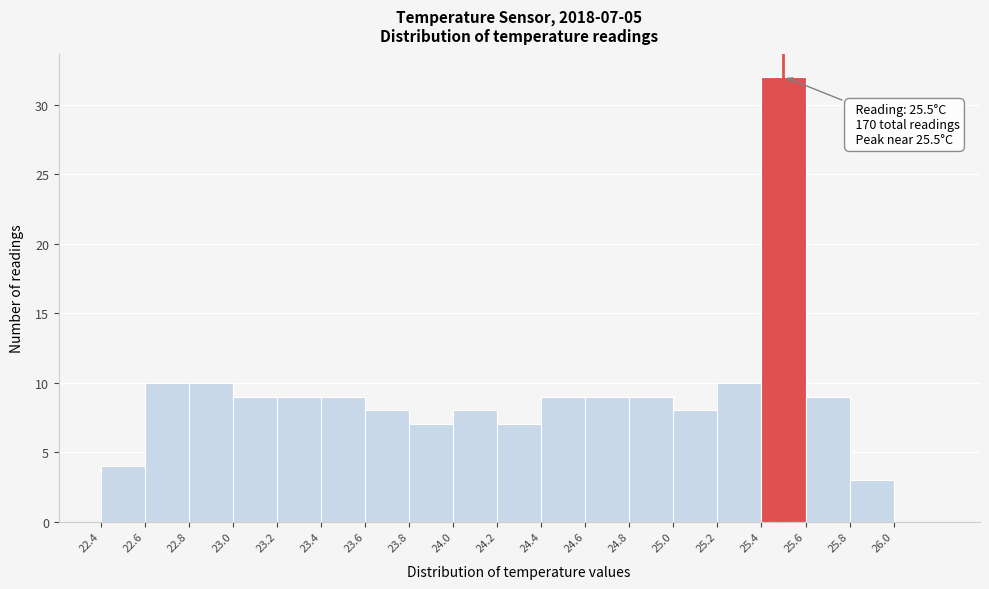

Over which range of the x-axis is the bar tallest?

25.4 to 25.6